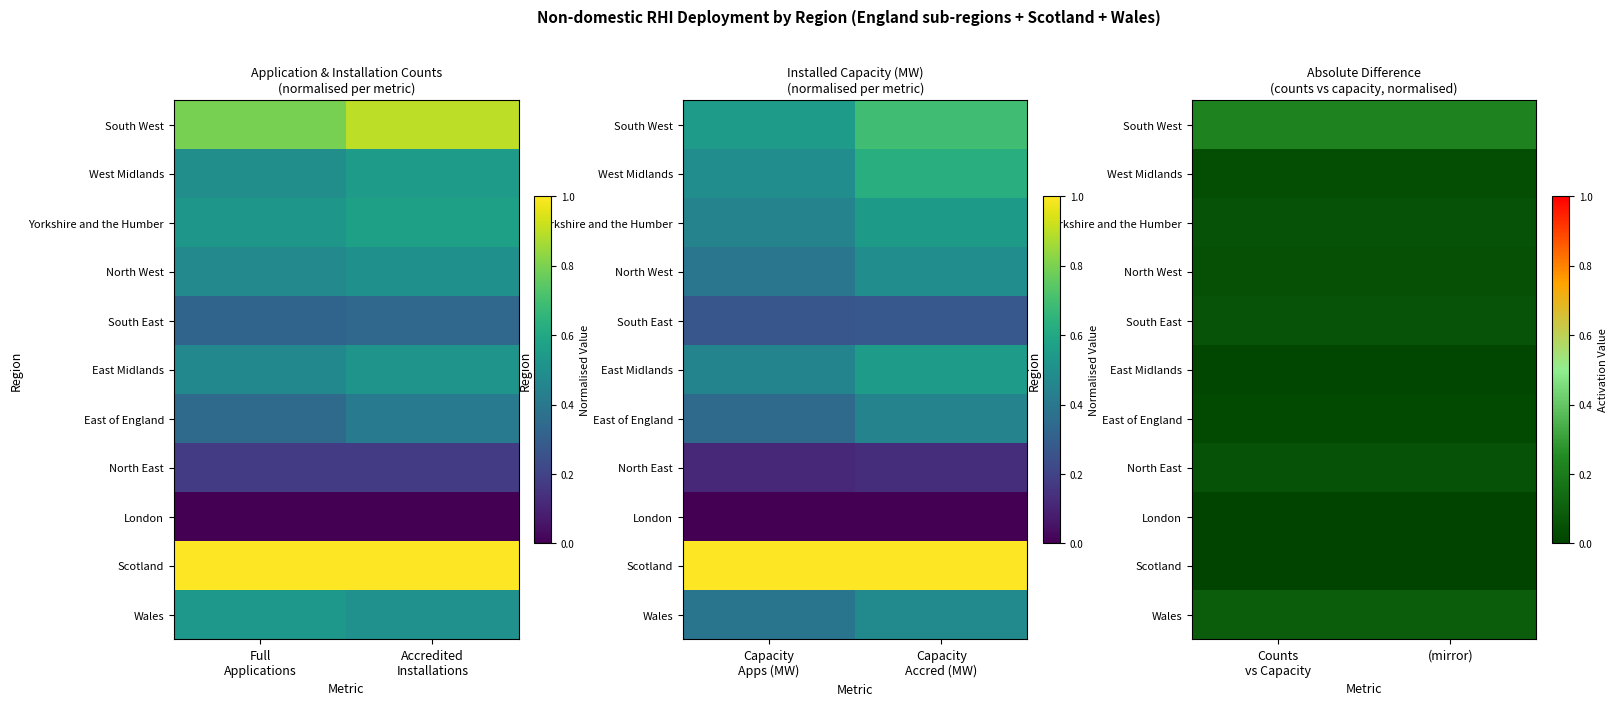

True or false: Yorkshire and the Humber has a value of 0.1 at Counts vs Capacity.

False